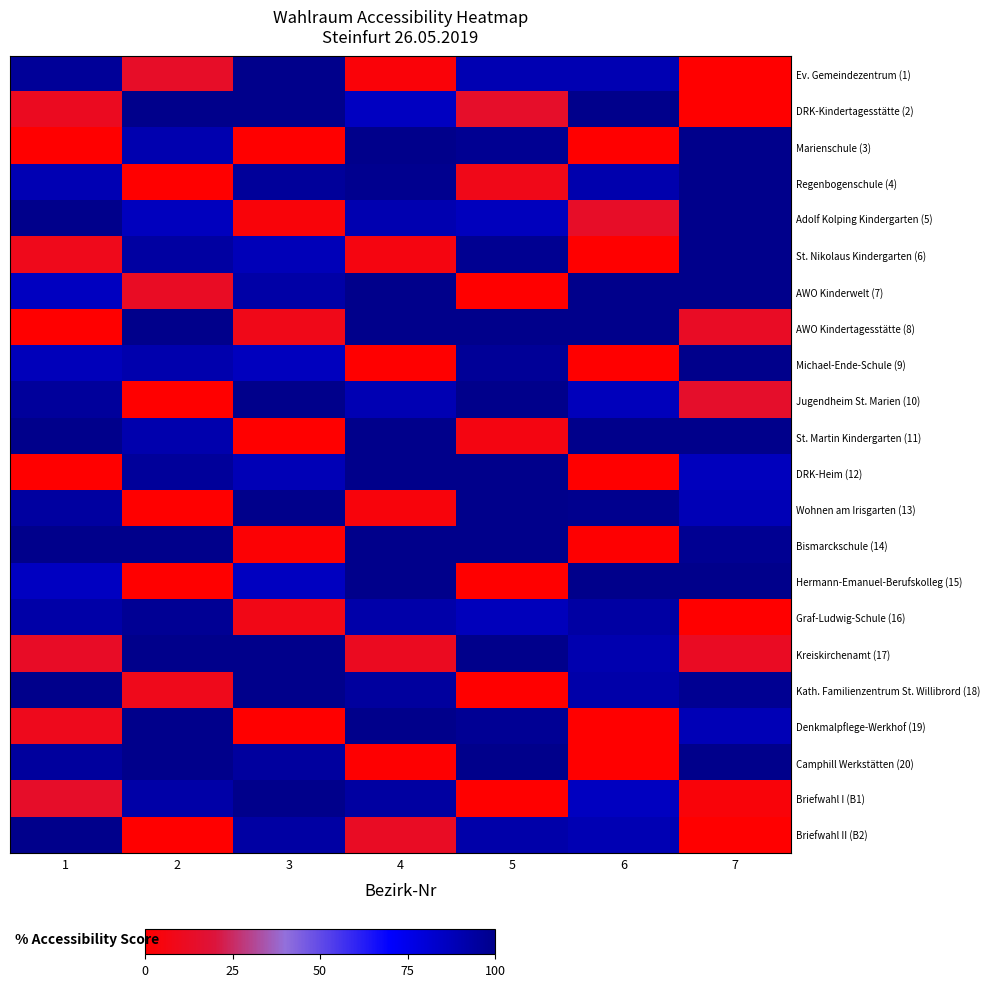

Reading left to right, transcribe all the data shown in this chart.

Ev. Gemeindezentrum (1): 1=96.2	2=13.5	3=100.0	4=3.0	5=89.7	6=89.7	7=0.0
DRK-Kindertagesstätte (2): 1=11.0	2=100.0	3=100.0	4=85.6	5=14.1	6=100.0	7=0.0
Marienschule (3): 1=0.0	2=90.5	3=0.0	4=100.0	5=98.0	6=0.0	7=100.0
Regenbogenschule (4): 1=89.2	2=0.0	3=96.0	4=98.7	5=8.6	6=91.0	7=100.0
Adolf Kolping Kindergarten (5): 1=100.0	2=86.4	3=3.2	4=90.1	5=87.0	6=13.5	7=100.0
St. Nikolaus Kindergarten (6): 1=9.3	2=94.1	3=87.9	4=5.5	5=98.2	6=0.0	7=99.9
AWO Kinderwelt (7): 1=86.0	2=12.3	3=92.8	4=100.0	5=0.0	6=100.0	7=100.0
AWO Kindertagesstätte (8): 1=0.0	2=100.0	3=8.3	4=100.0	5=100.0	6=100.0	7=12.7
Michael-Ende-Schule (9): 1=87.7	2=90.9	3=86.4	4=0.0	5=96.7	6=0.0	7=100.0
Jugendheim St. Marien (10): 1=95.7	2=0.0	3=100.0	4=89.2	5=100.0	6=87.2	7=14.6
St. Martin Kindergarten (11): 1=100.0	2=91.0	3=0.0	4=100.0	5=6.2	6=100.0	7=100.0
DRK-Heim (12): 1=0.0	2=95.8	3=88.5	4=100.0	5=100.0	6=0.0	7=86.9
Wohnen am Irisgarten (13): 1=94.3	2=0.0	3=100.0	4=4.1	5=100.0	6=99.2	7=88.6
Bismarckschule (14): 1=100.0	2=100.0	3=1.8	4=100.0	5=99.8	6=0.7	7=97.8
Hermann-Emanuel-Berufskolleg (15): 1=85.8	2=0.0	3=85.9	4=100.0	5=0.0	6=100.0	7=100.0
Graf-Ludwig-Schule (16): 1=92.5	2=97.3	3=7.7	4=91.9	5=87.3	6=93.7	7=0.0
Kreiskirchenamt (17): 1=12.9	2=100.0	3=100.0	4=11.1	5=100.0	6=90.6	7=11.8
Kath. Familienzentrum St. Willibrord (18): 1=100.0	2=9.2	3=100.0	4=94.5	5=0.0	6=91.8	7=97.8
Denkmalpflege-Werkhof (19): 1=9.5	2=100.0	3=0.0	4=100.0	5=97.5	6=0.0	7=88.6
Camphill Werkstätten (20): 1=95.1	2=100.0	3=94.7	4=0.6	5=100.0	6=0.0	7=100.0
Briefwahl I (B1): 1=13.9	2=92.6	3=99.9	4=94.0	5=0.0	6=86.1	7=3.3
Briefwahl II (B2): 1=100.0	2=0.0	3=93.4	4=12.2	5=92.2	6=89.3	7=0.0